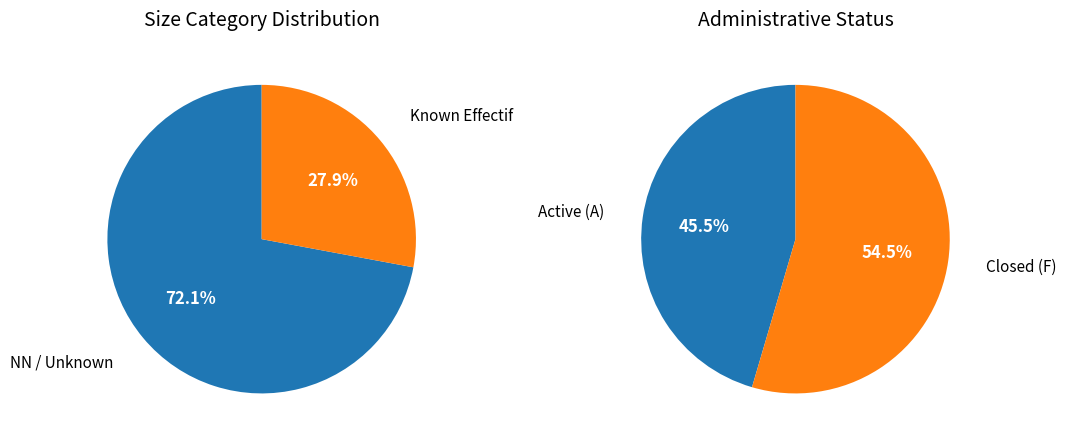

What is the change in value from NN to ?

+9